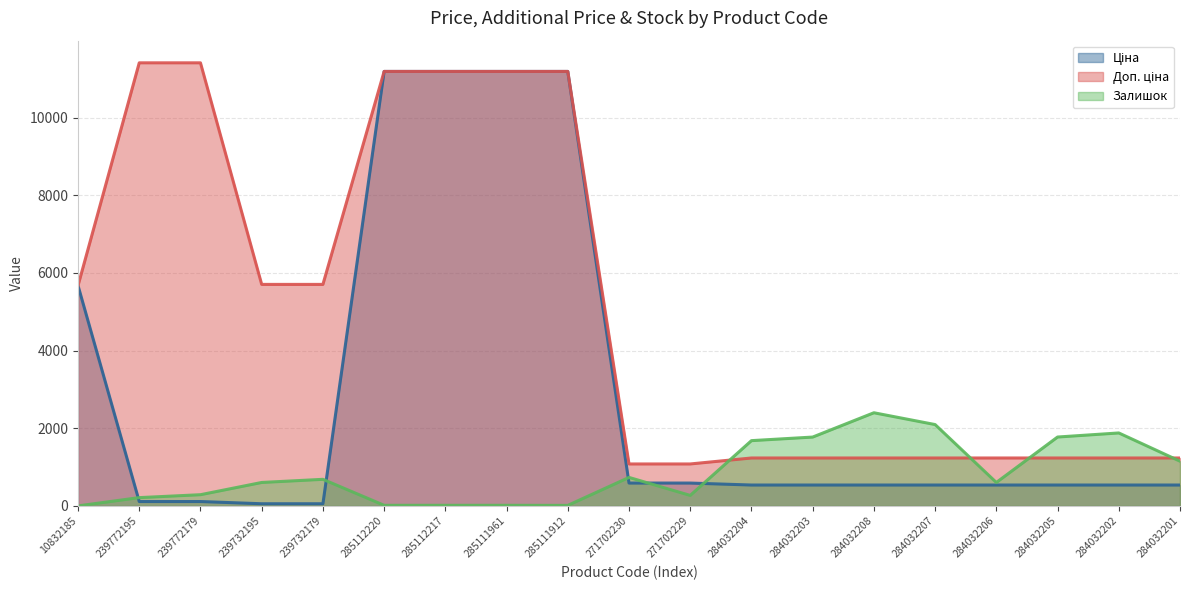

What is the label of the 12th point from the left?

284032204